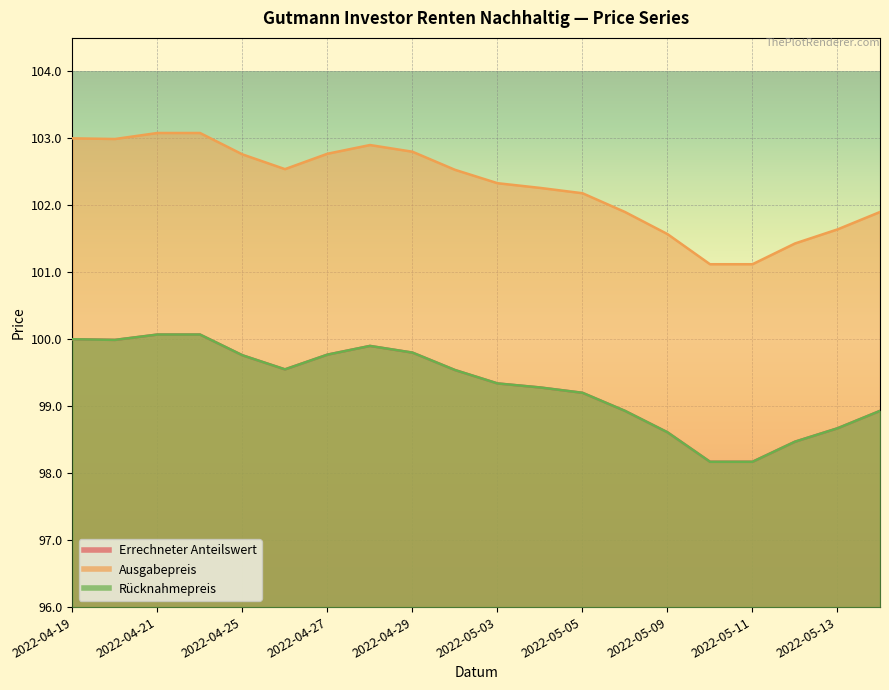

True or false: Rücknahmepreis has a value of 100.0 at 2022-04-20.

True